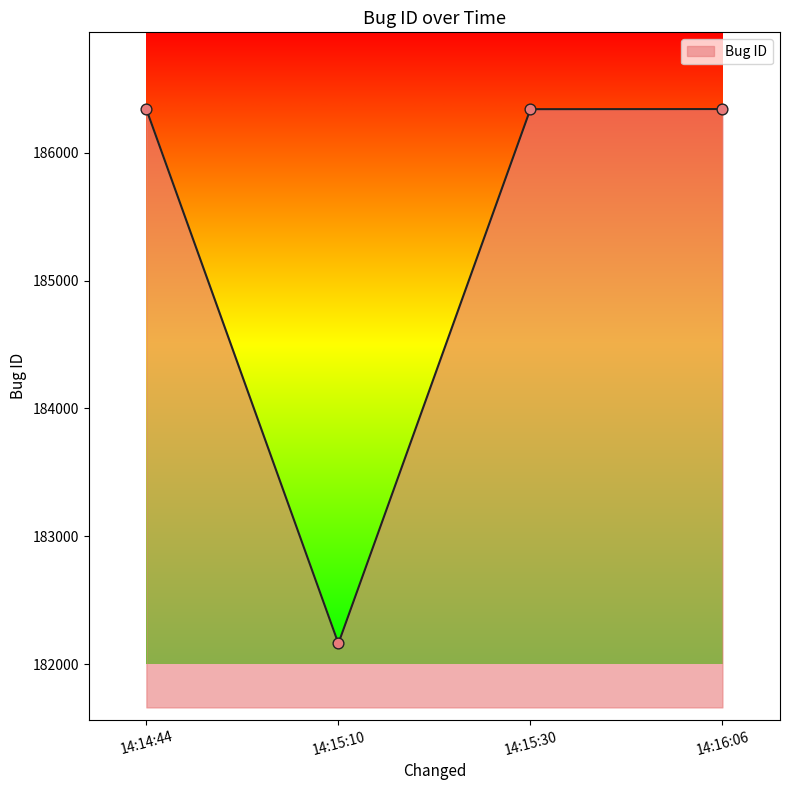

What is the change in value from 14:15:10 to 14:16:06?

+4180